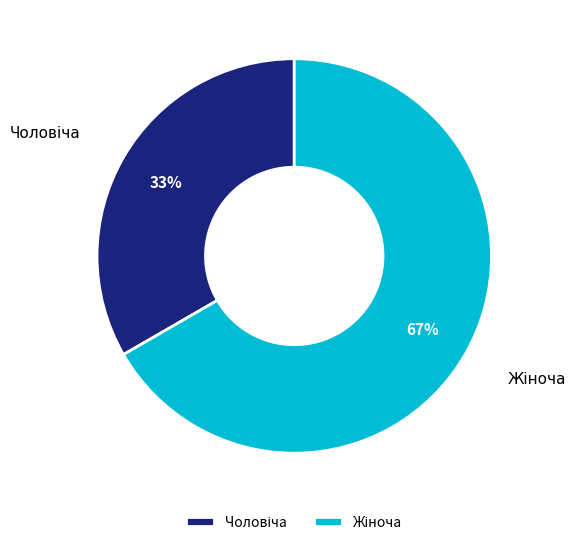

Count the number of slices in the pie.

2